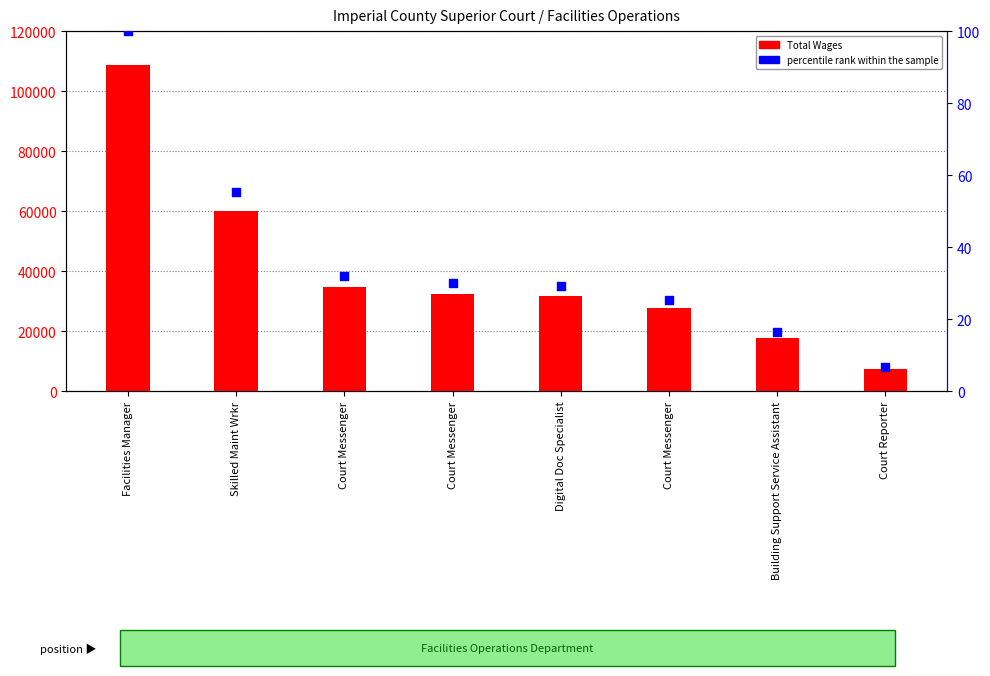

Which series has the widest spread of Y values?

Total Wages